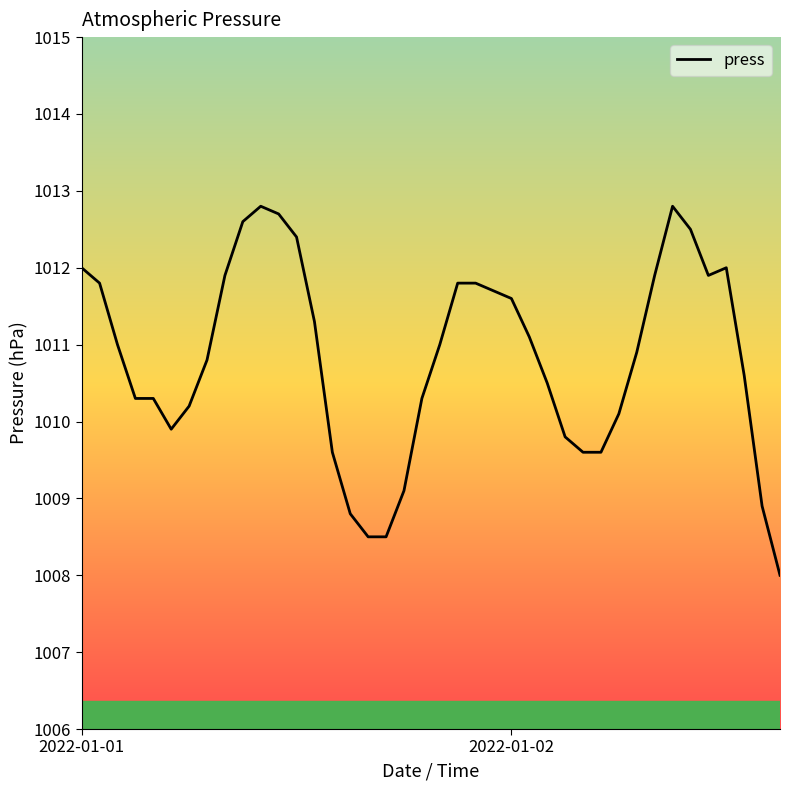

What is the smallest value displayed?

1008.0